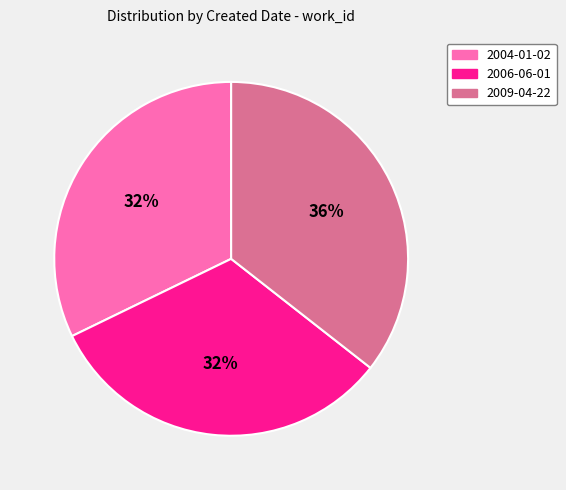

The 2009-04-22 slice represents 27% of the pie. True or false?

False